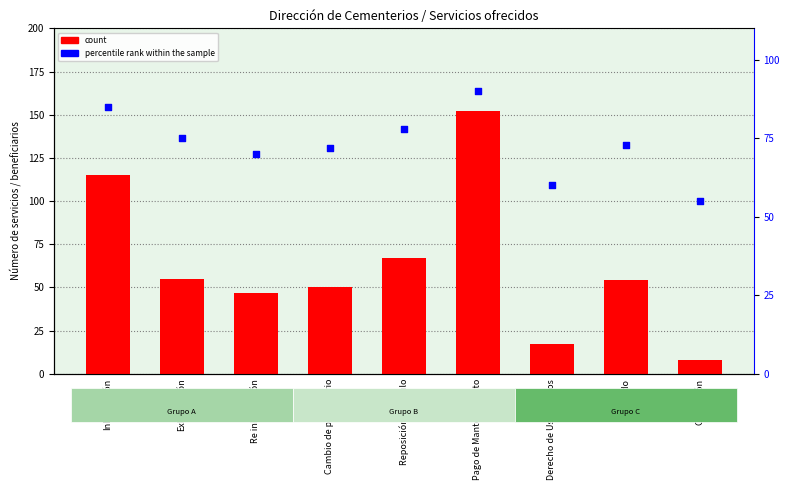

At which category is the sum across all series the highest?

Pago de Mantenimiento